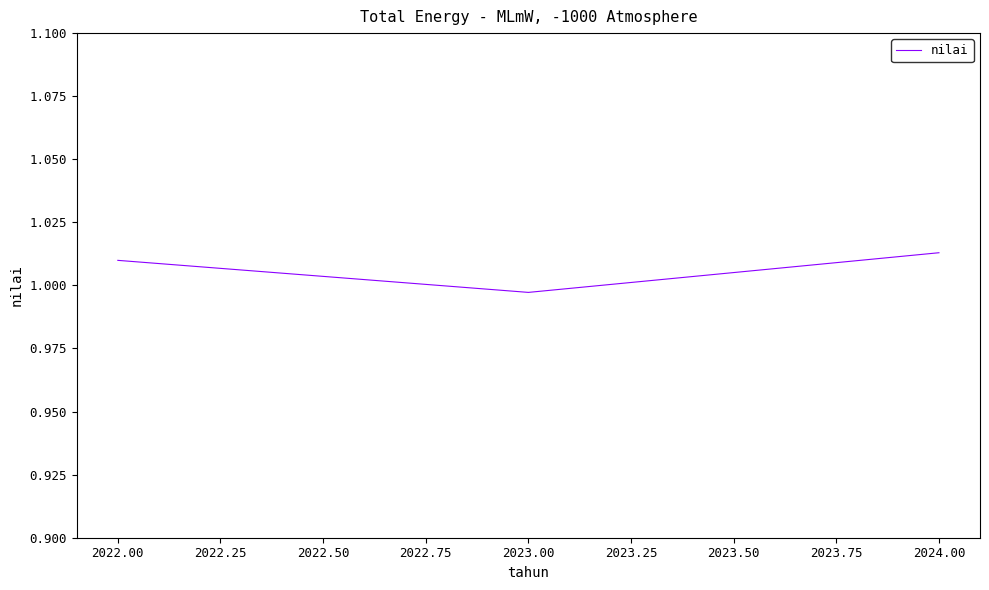

How many values are between 0 and 1?

1